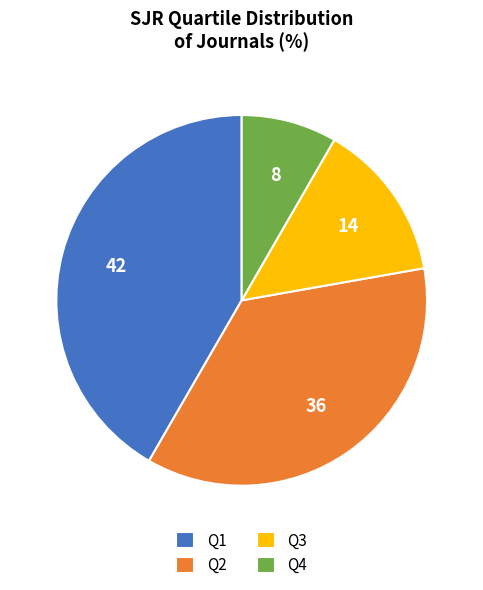

How many segments does this pie chart have?

4